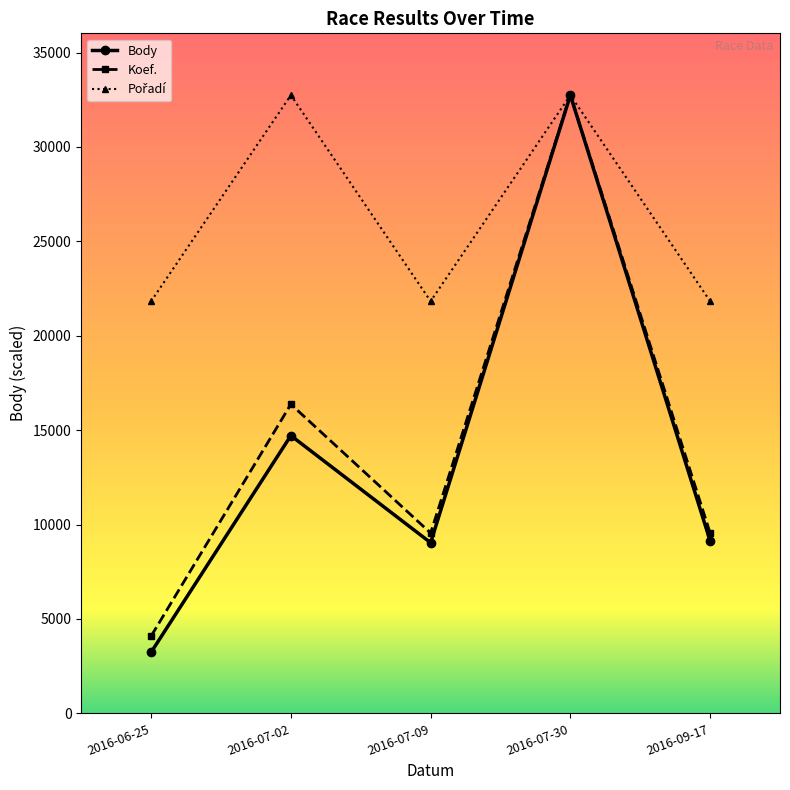

At which label does Body reach its peak?

2016-07-30